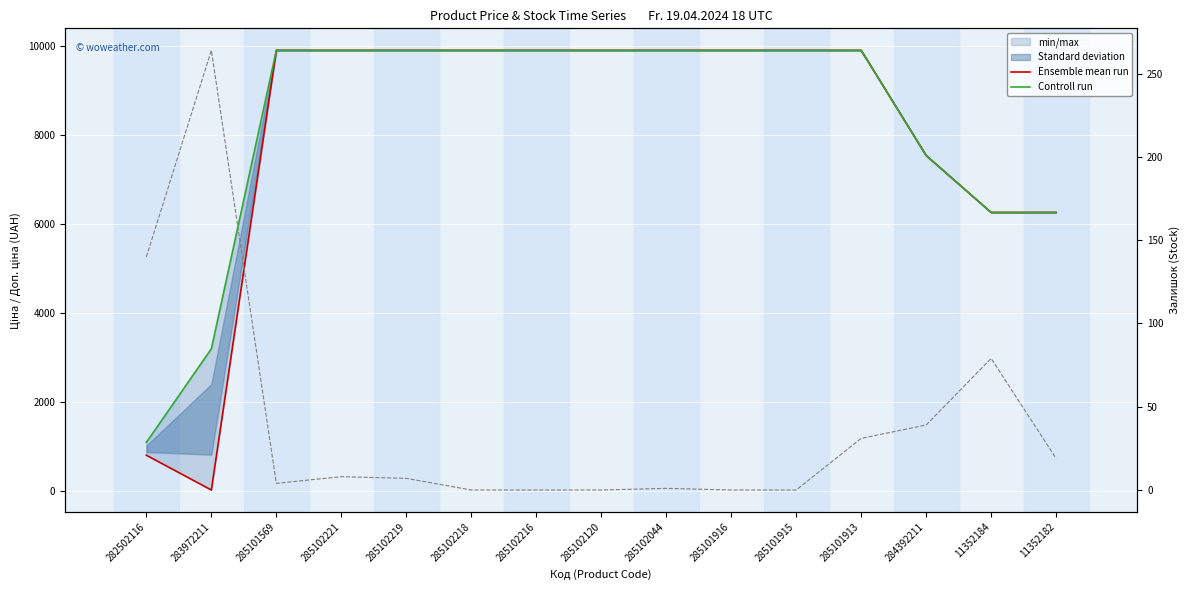

Is the value of Controll run at 285102216 greater than the value of Ensemble mean run at 285102221?

No